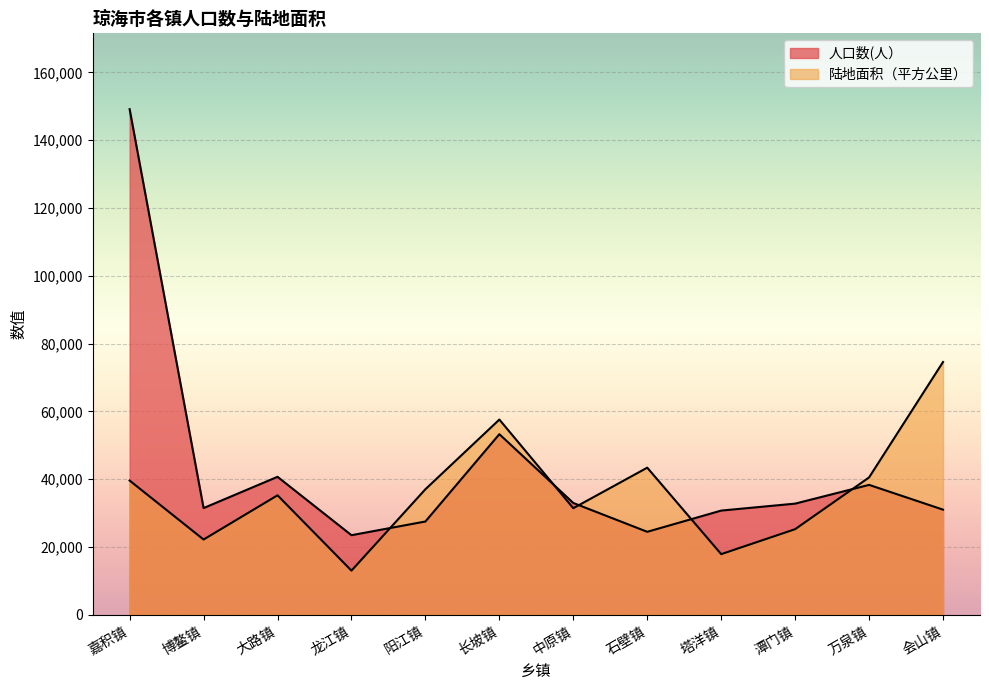

How many lines are shown in the chart?

2